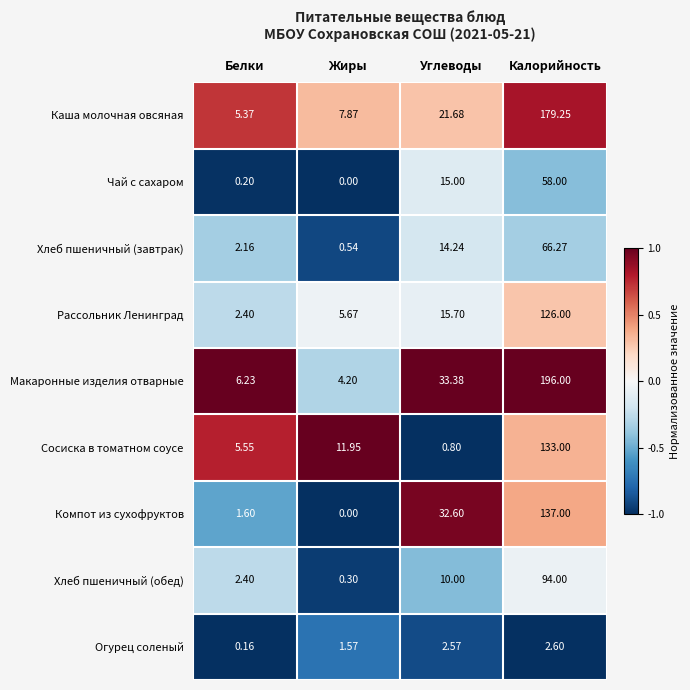

Rank the categories by Сосиска в томатном соусе value from highest to lowest.

Калорийность, Жиры, Белки, Углеводы